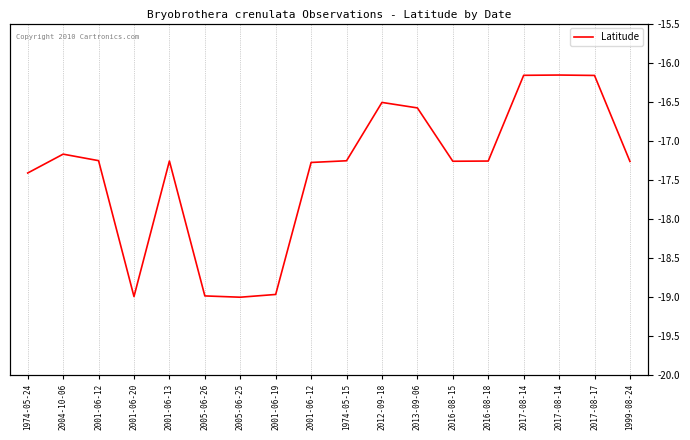

True or false: the data shows -16.2 at 2017-08-14.

True